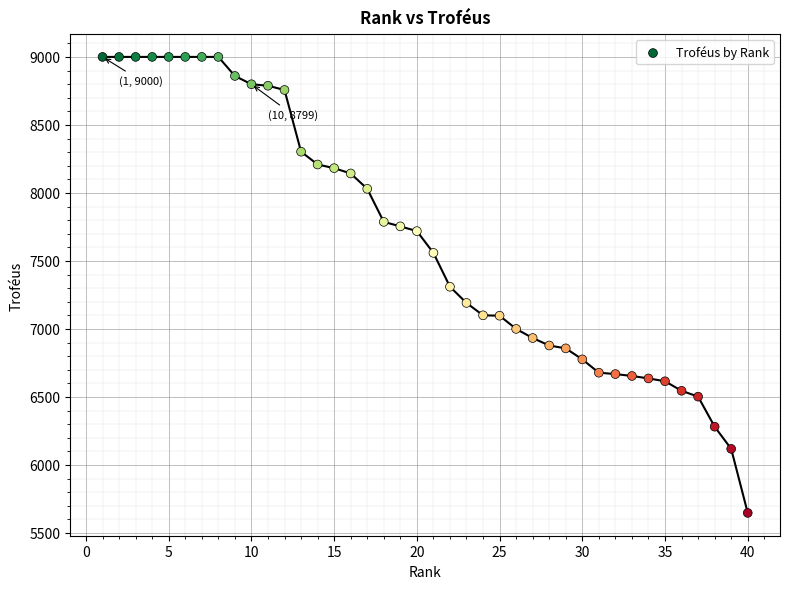

What is the range of X values (max minus min)?

39